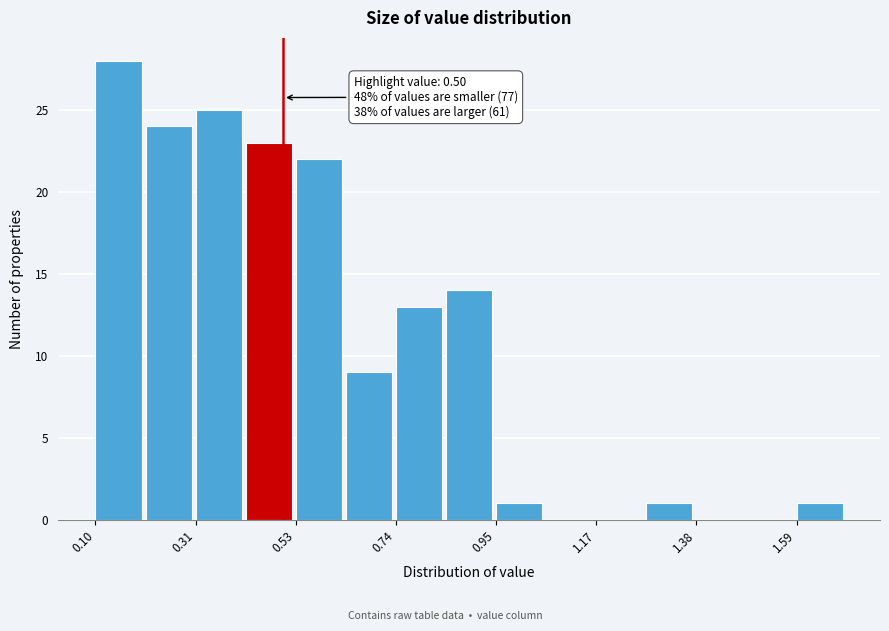

Around what value on the x-axis is the tallest bar? Give the approximate position of its centre, as read against the axis.

0.15